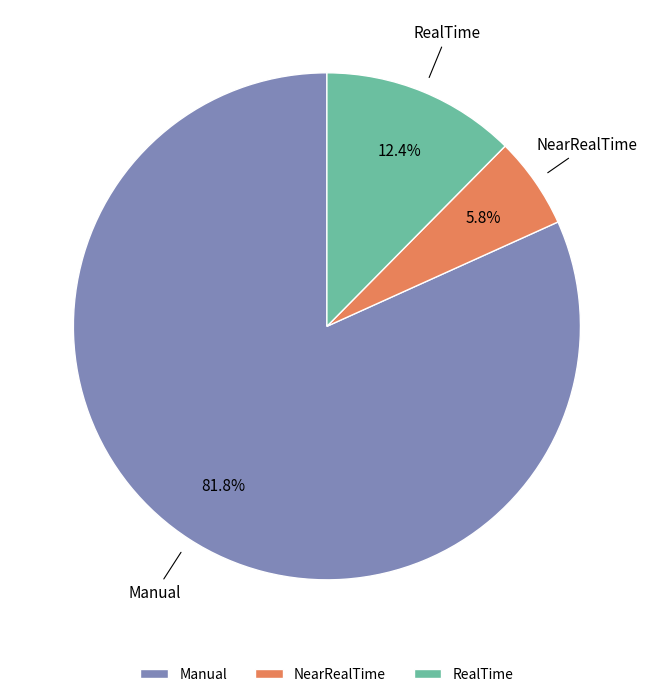

Which has a higher value, NearRealTime or RealTime?

RealTime